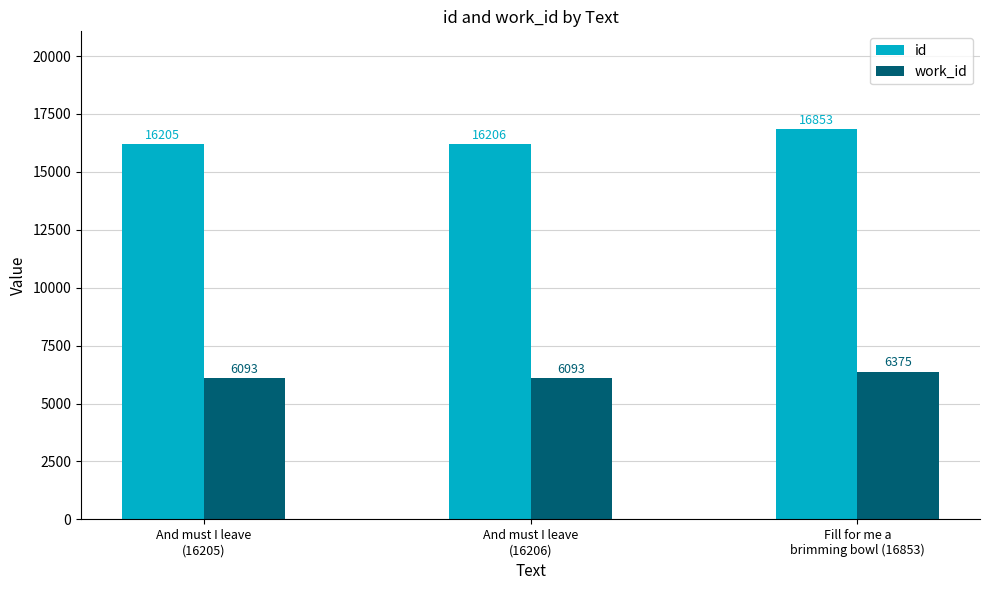

Rank the series by their maximum value, from highest to lowest.

id, work_id